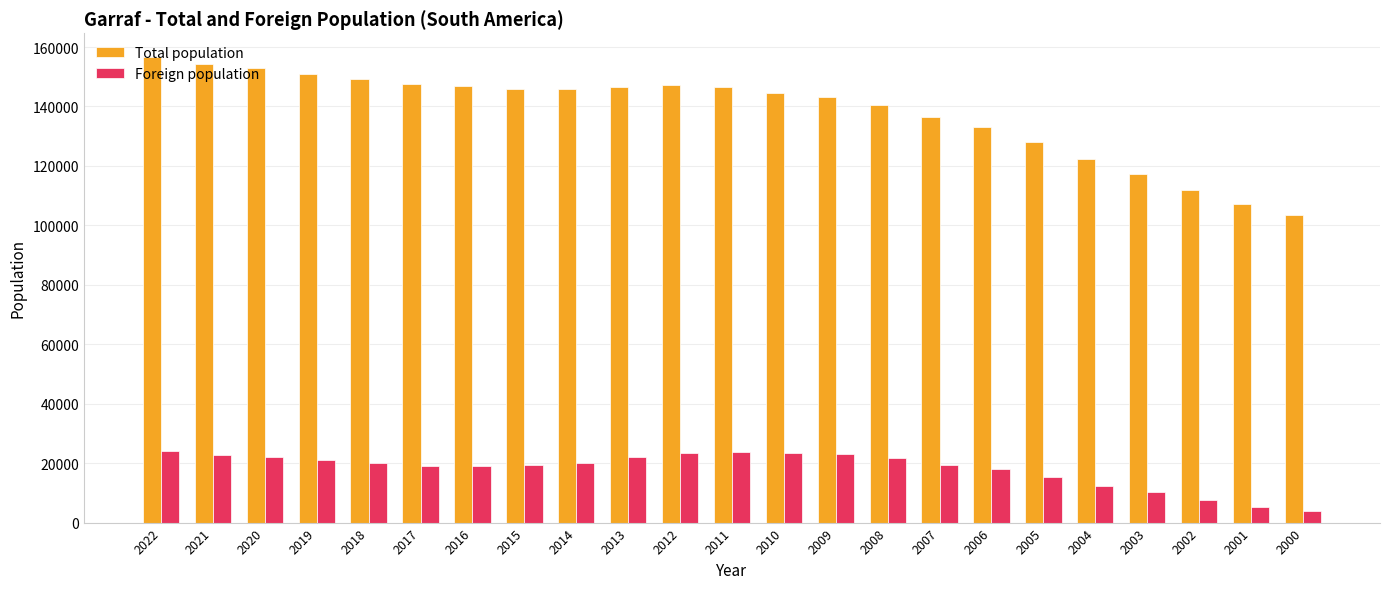

Which series has the largest total across all categories?

Total population